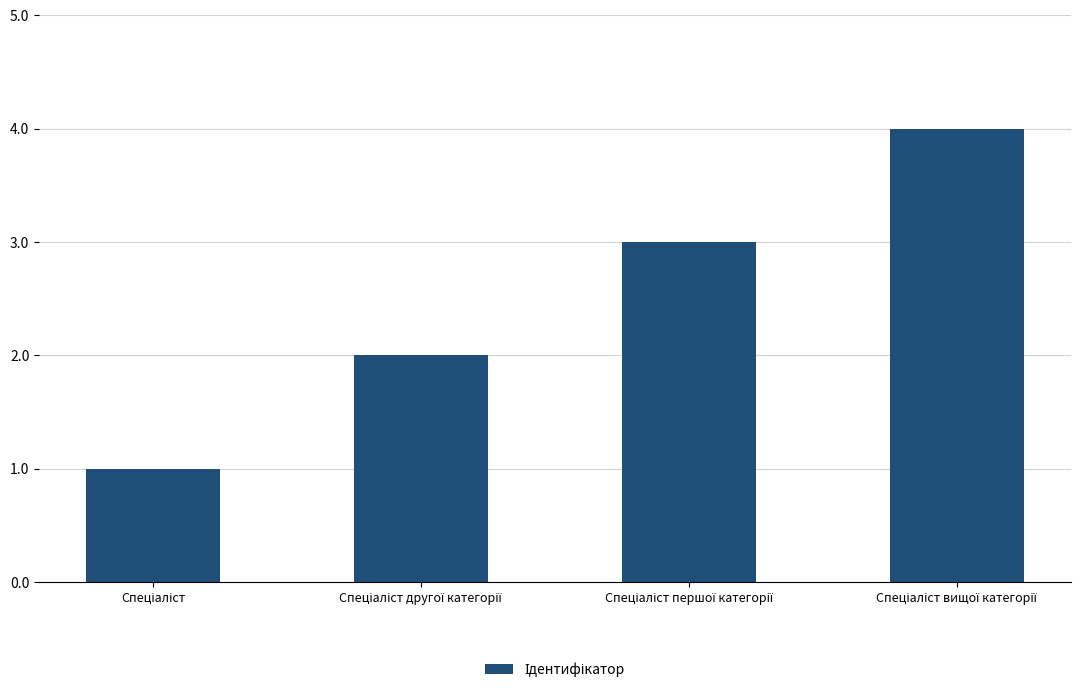

What is the sum of all values?

10